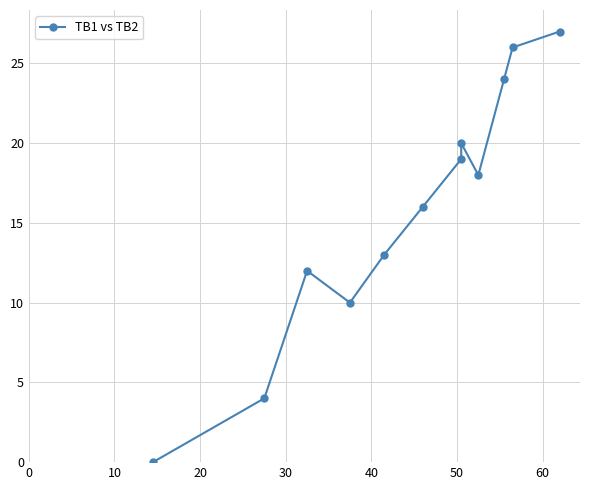

Count the number of values greater than 18.

5